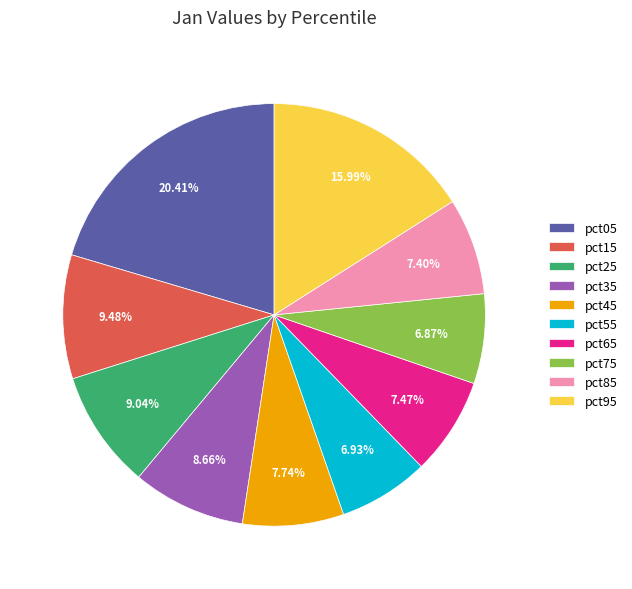

What percentage do pct75 and pct55 together represent?

13.8%